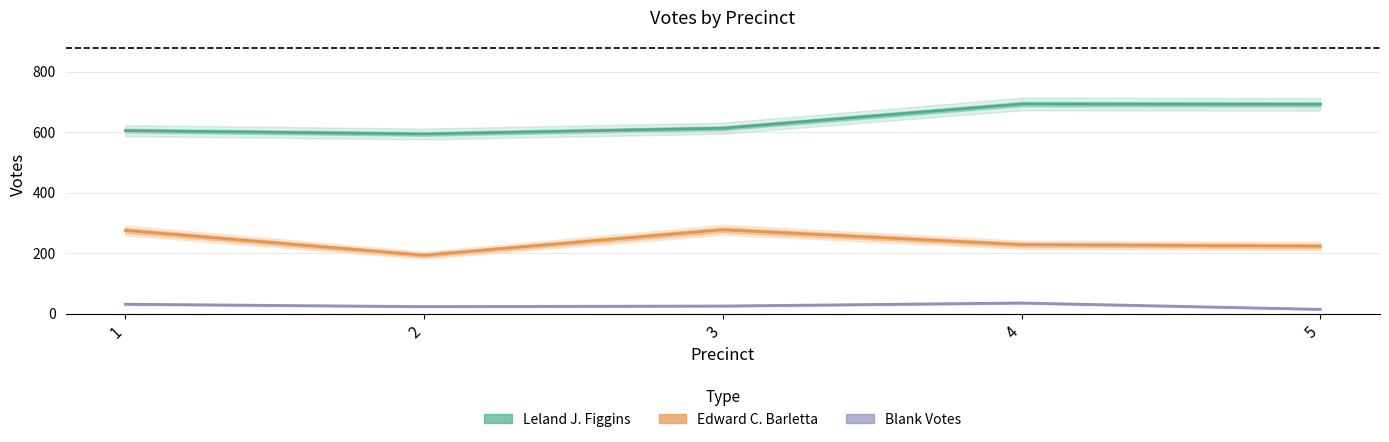

How many interior local peaks does the Edward C. Barletta series have?

1